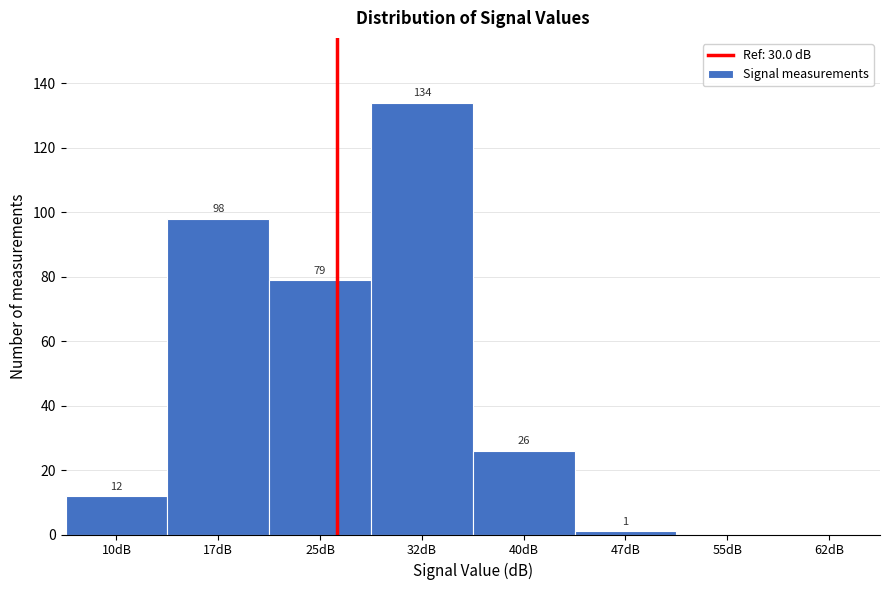

Reading right to left, list all the values displayed in this chart.

62dB=0	55dB=0	47dB=1	40dB=26	32dB=134	25dB=79	17dB=98	10dB=12